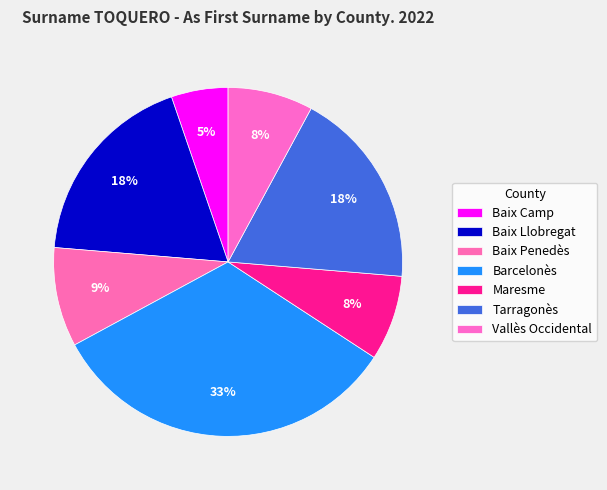

Is it true that Baix Camp is 5% of the pie?

True